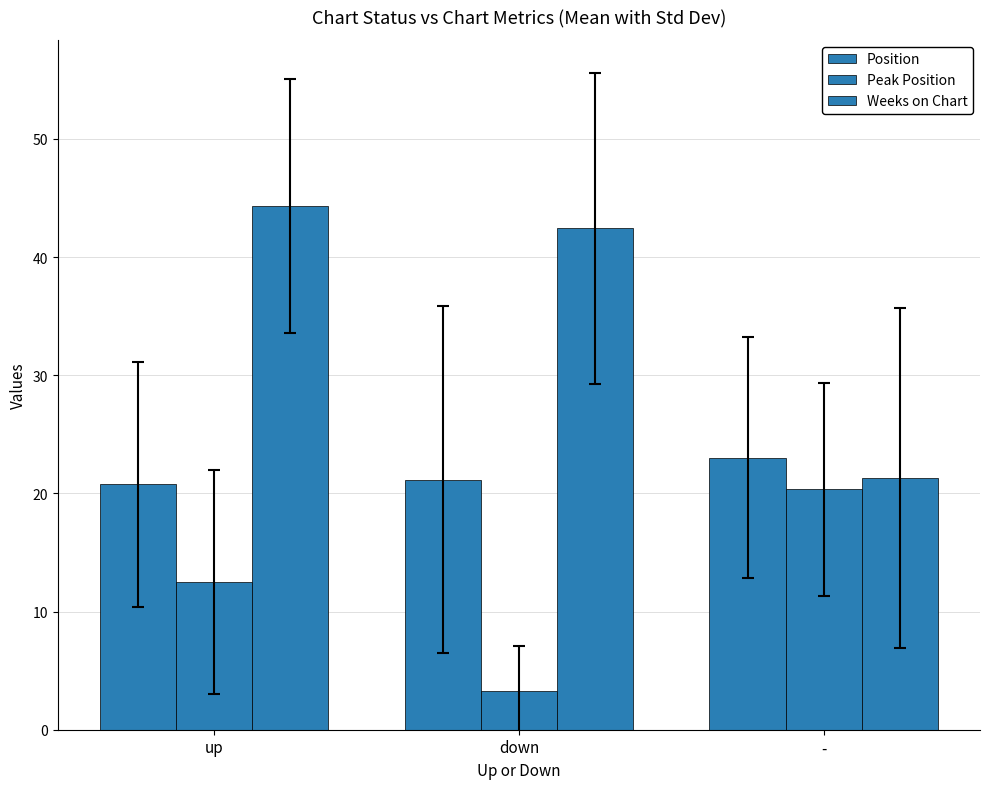

What is the minimum value for Position?

20.8